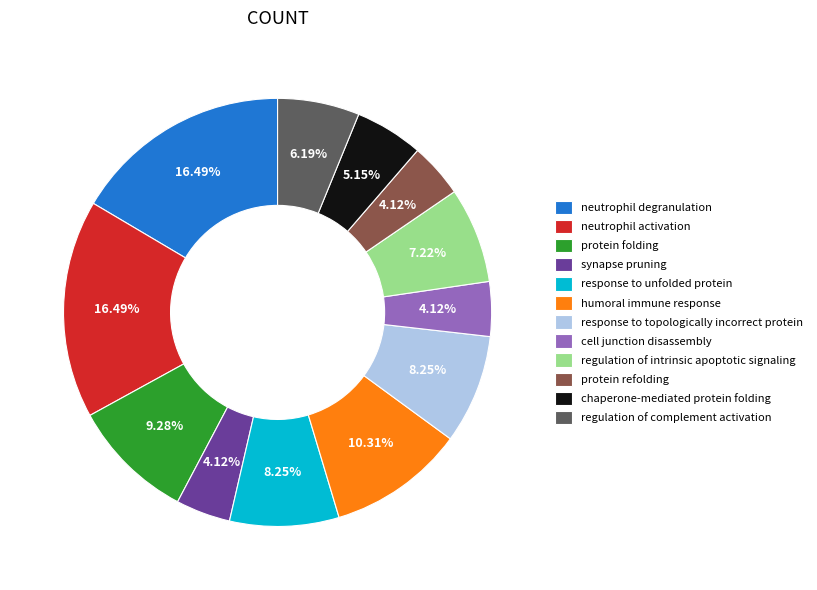

Which has a higher value, protein folding or regulation of complement activation?

protein folding